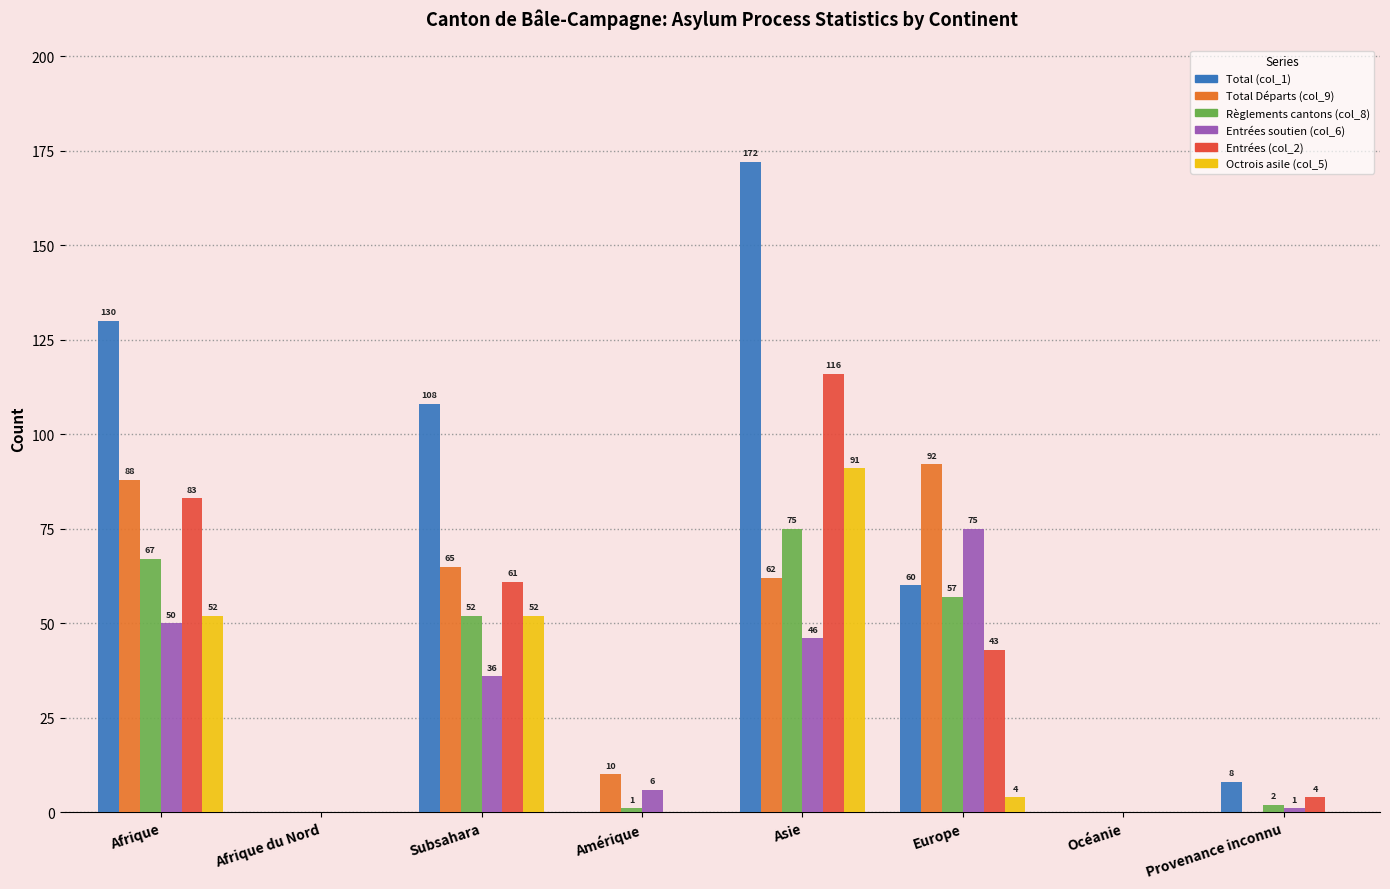

What are all the series names shown in the legend?

Total (col_1), Total Départs (col_9), Règlements cantons (col_8), Entrées soutien (col_6), Entrées (col_2), Octrois asile (col_5)